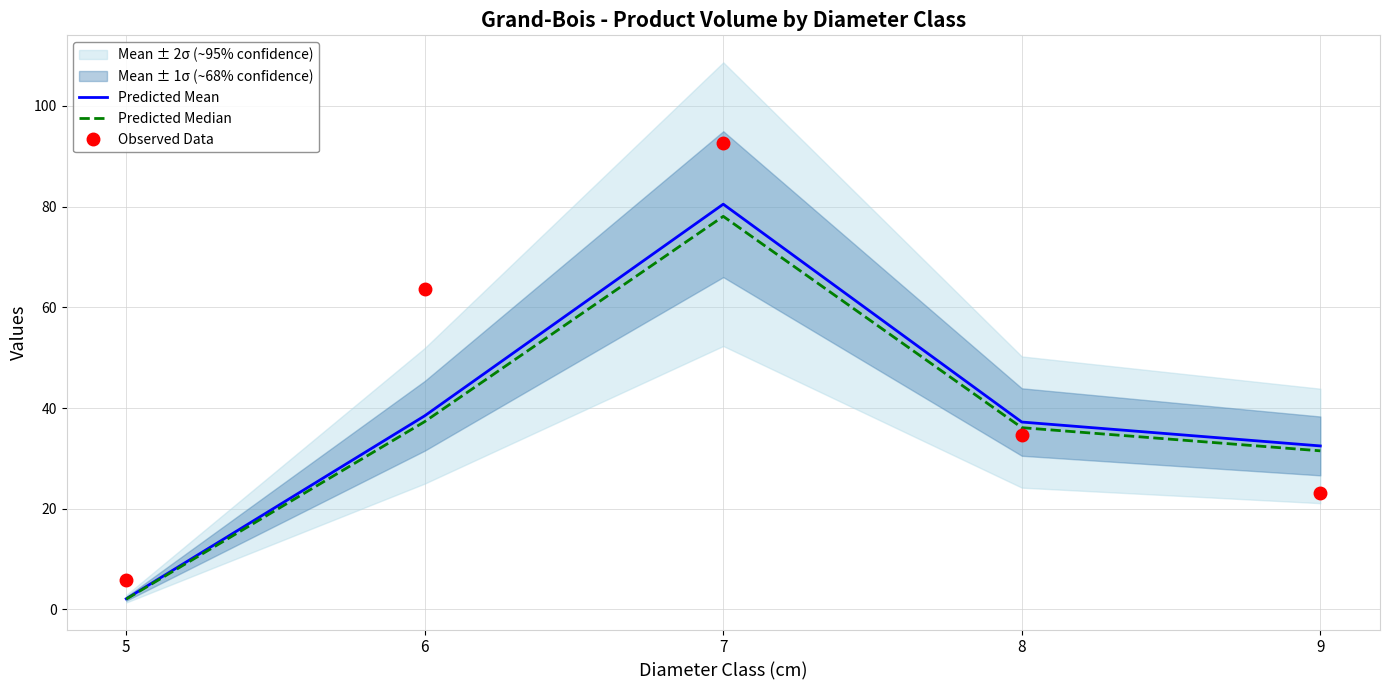

List the series in order of their peak value, highest first.

Observed Data, Predicted Mean, Predicted Median